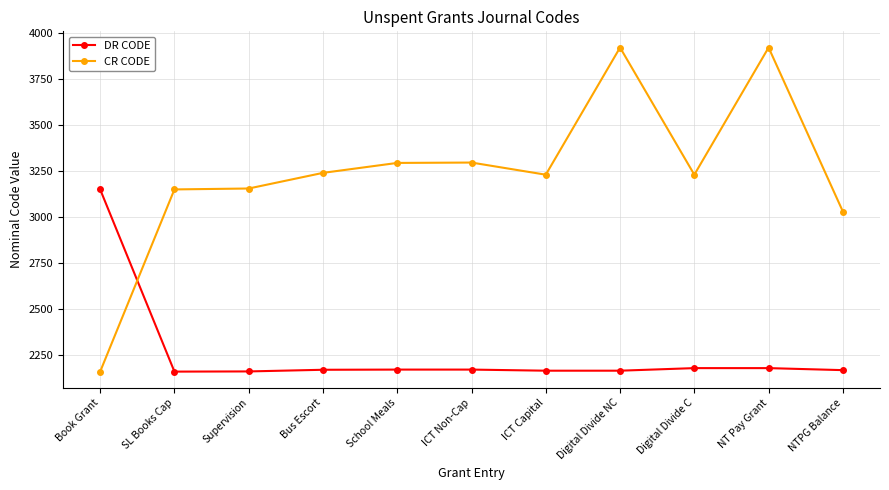

What is the greatest value displayed?

3921